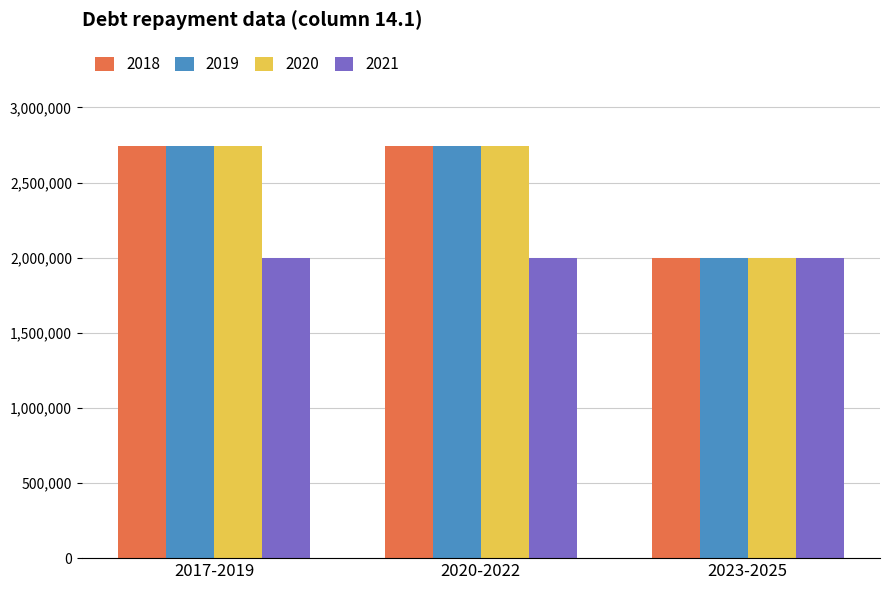

How many 2020 values are between 2000000 and 2745036?

3